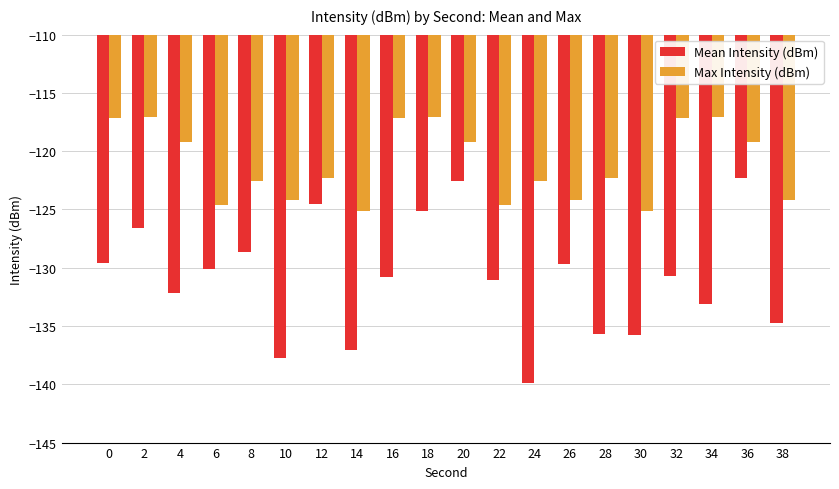

True or false: Mean Intensity (dBm) has a value of -178.7 at 26.

False